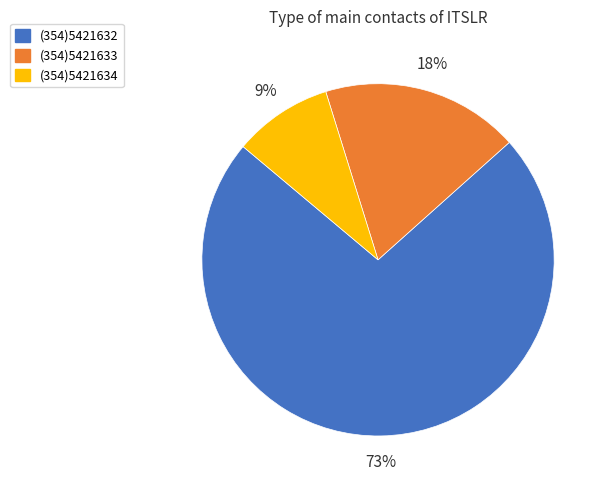

Is the sum of (354)5421634 and (354)5421632 greater than half?

Yes